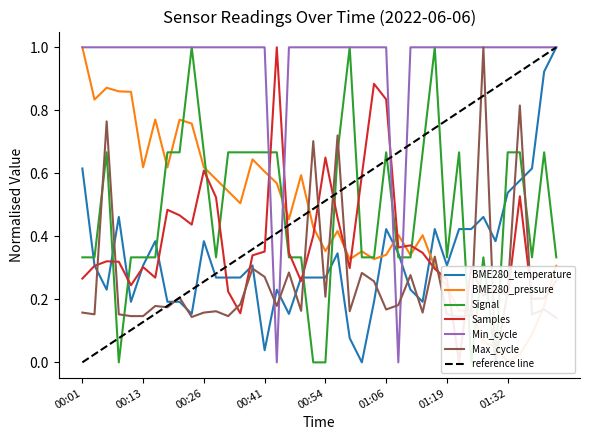

In Min_cycle, how many points are lower than both neighbors (excluding endpoints)?

2